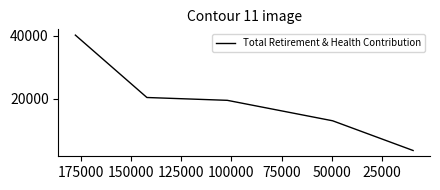

What is the smallest value displayed?

3657